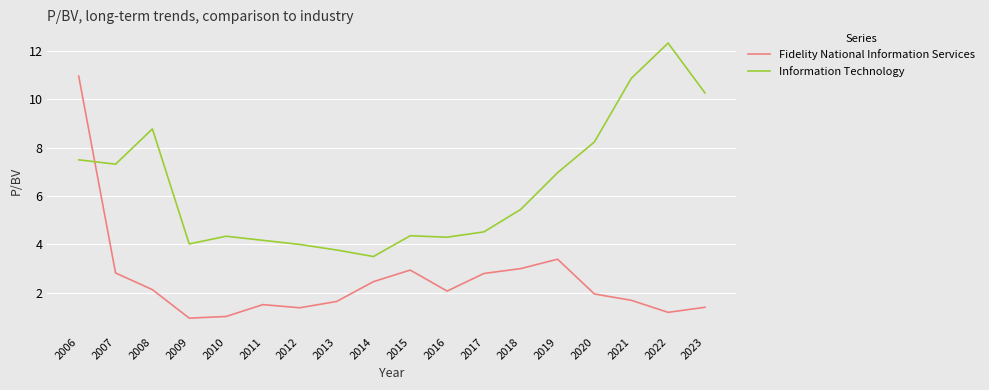

Which series has the widest spread of values?

Fidelity National Information Services